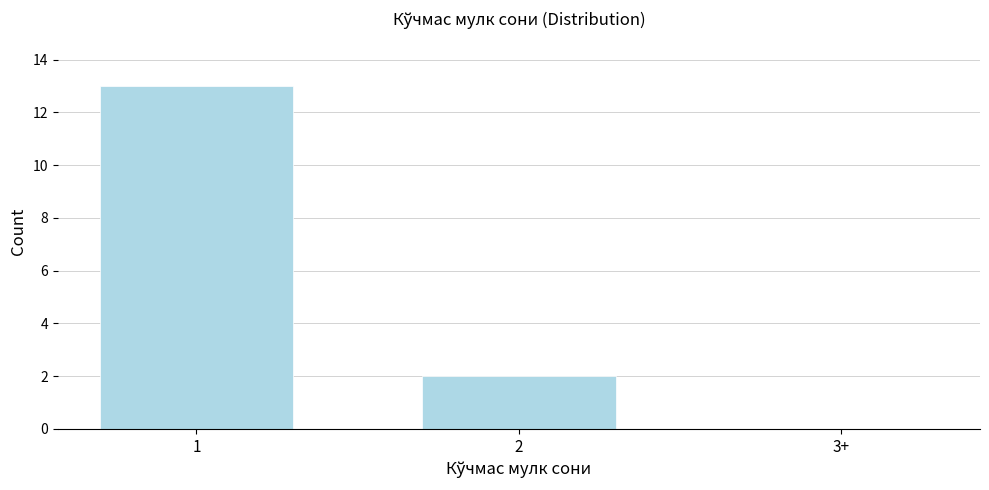

Reading right to left, list all the values displayed in this chart.

3+=0	2=2	1=13